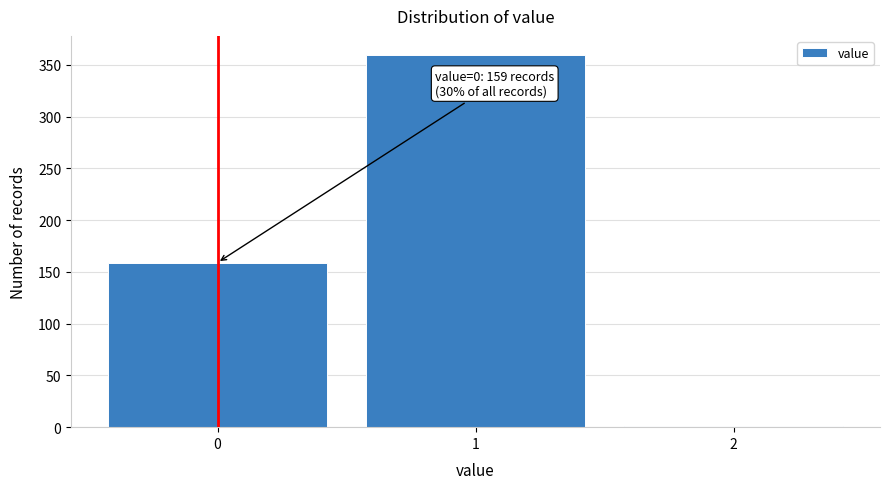

Reading right to left, what are all the values shown in this chart?

2=1	1=360	0=159